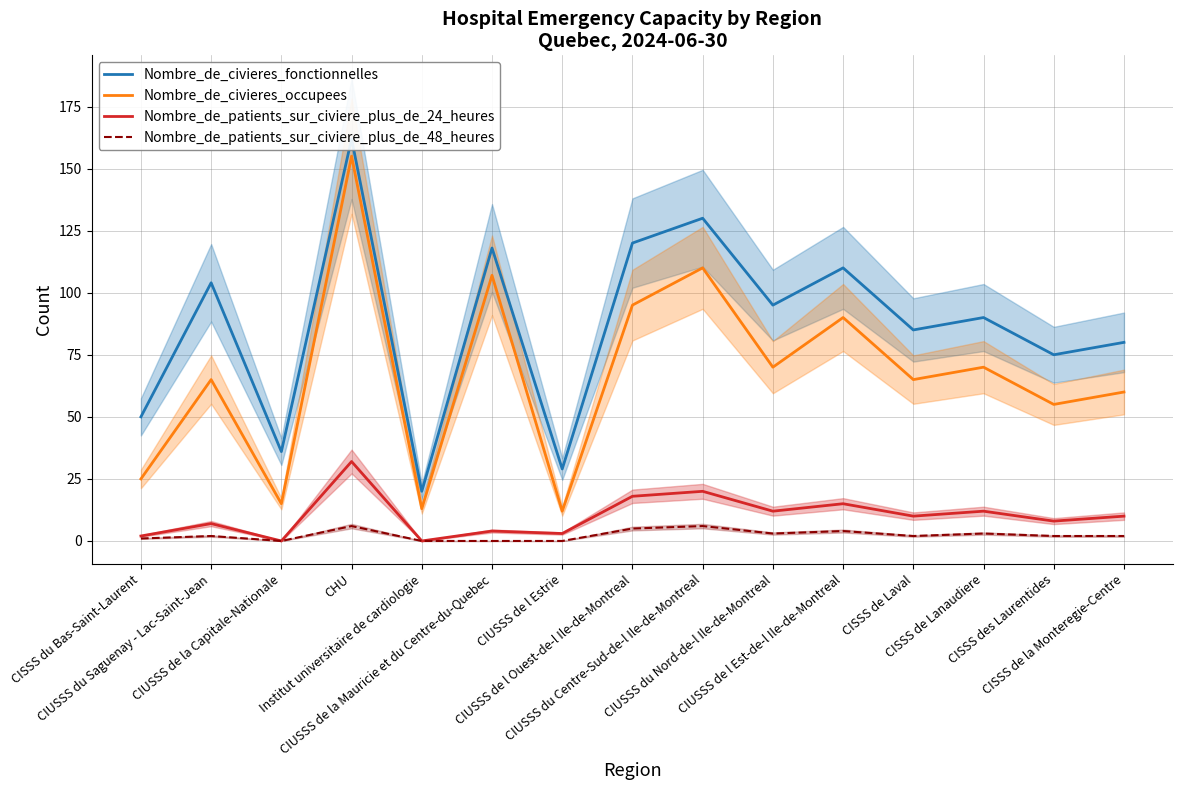

What is the approximate value of Nombre_de_civieres_occupees at CISSS de la Monteregie-Centre, to the nearest 50?

50